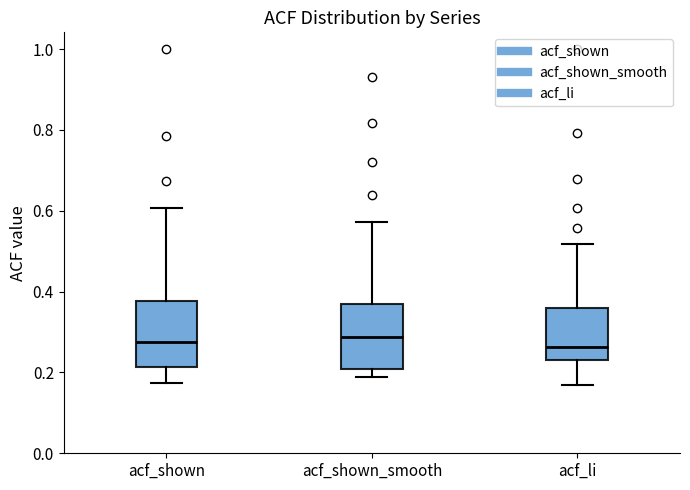

Reading left to right, read every box against the y-axis: the position of its median line, the range the box covers, and the ends of its whiskers. The values are not printed on the chart, so give them approximately, as read against the axis.

acf_shown: median 0.28, box 0.22 to 0.38, whiskers 0.18 to 0.60
acf_shown_smooth: median 0.28, box 0.20 to 0.38, whiskers 0.18 to 0.58
acf_li: median 0.26, box 0.24 to 0.36, whiskers 0.18 to 0.52